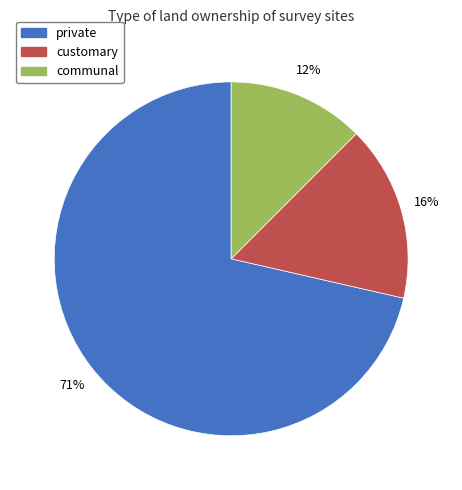

What is the smallest slice in the pie chart?

communal